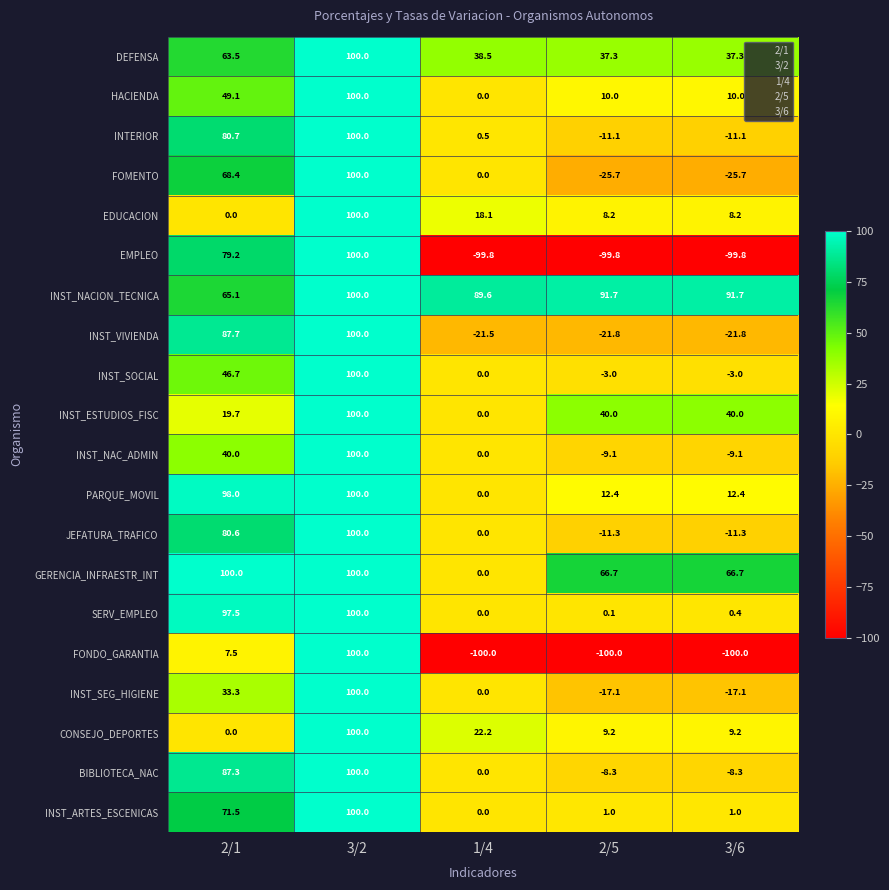

What is the spread (max minus min) of values at 2/5?

191.7